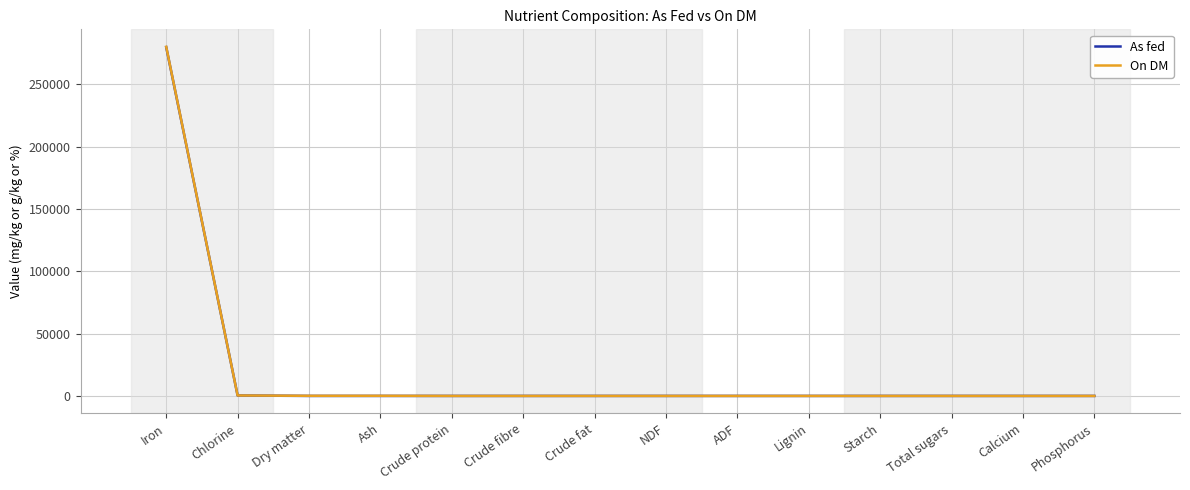

The value of As fed at Dry matter is -102314. True or false?

False